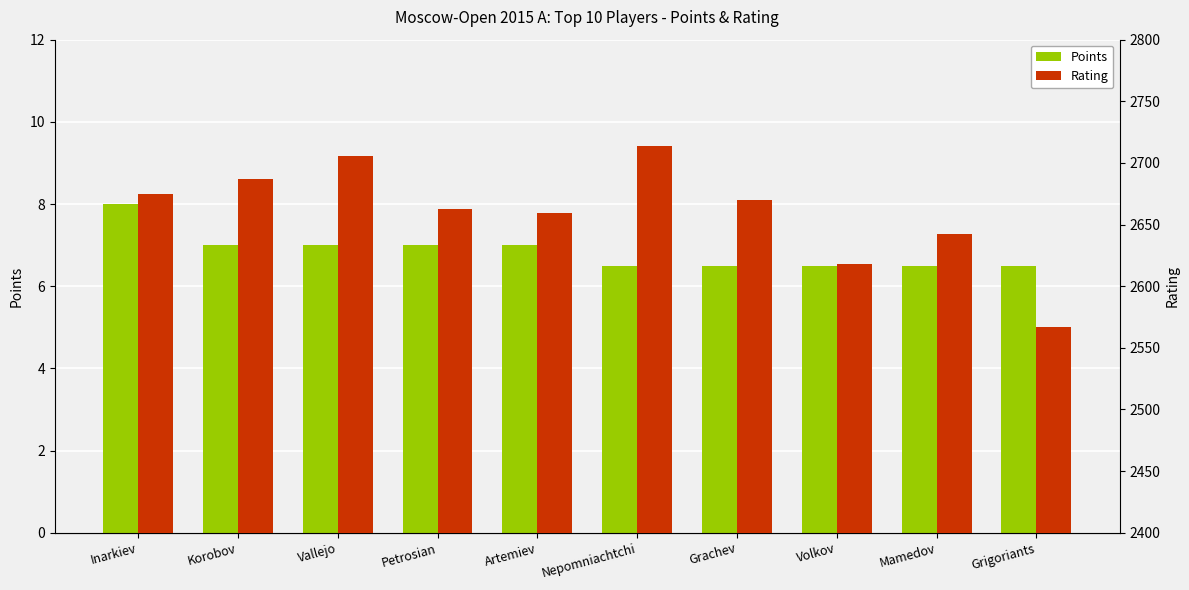

How many values in the Points series exceed 7?

1